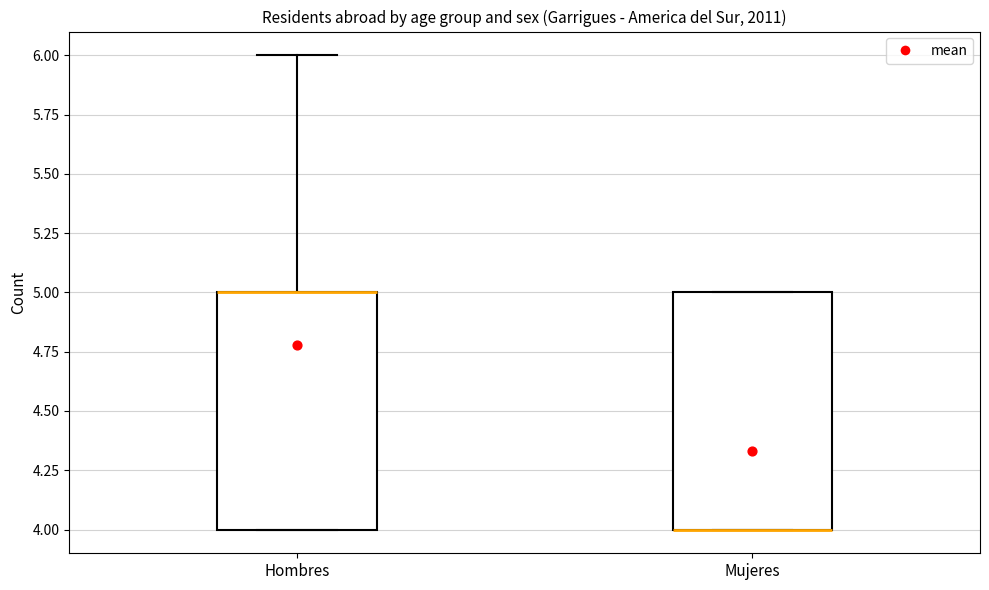

Reading left to right, transcribe this box plot: for each box, give where its median line is, the range the box spans, and where its two whiskers end, as read against the y-axis. The values are not printed on the chart, so give them approximately, as read against the axis.

Hombres: median 5 (drawn on the box's upper edge), box 4 to 5, whiskers 4 to 6
Mujeres: median 4 (drawn on the box's lower edge), box 4 to 5, whiskers 4 to 5